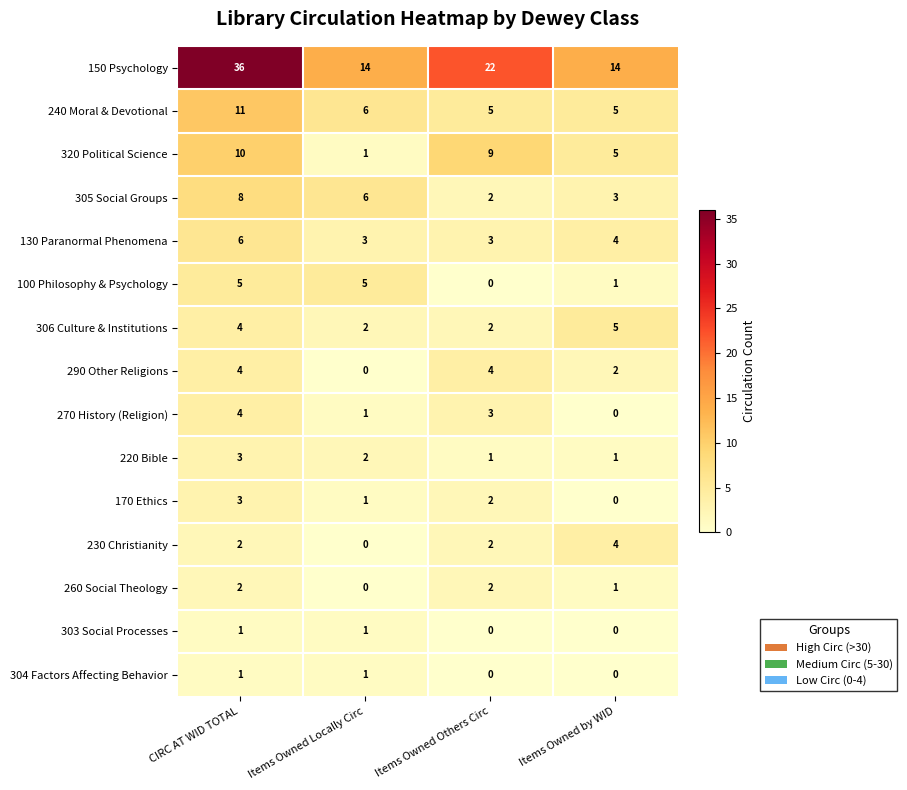

Which series has the largest total across all categories?

150 Psychology